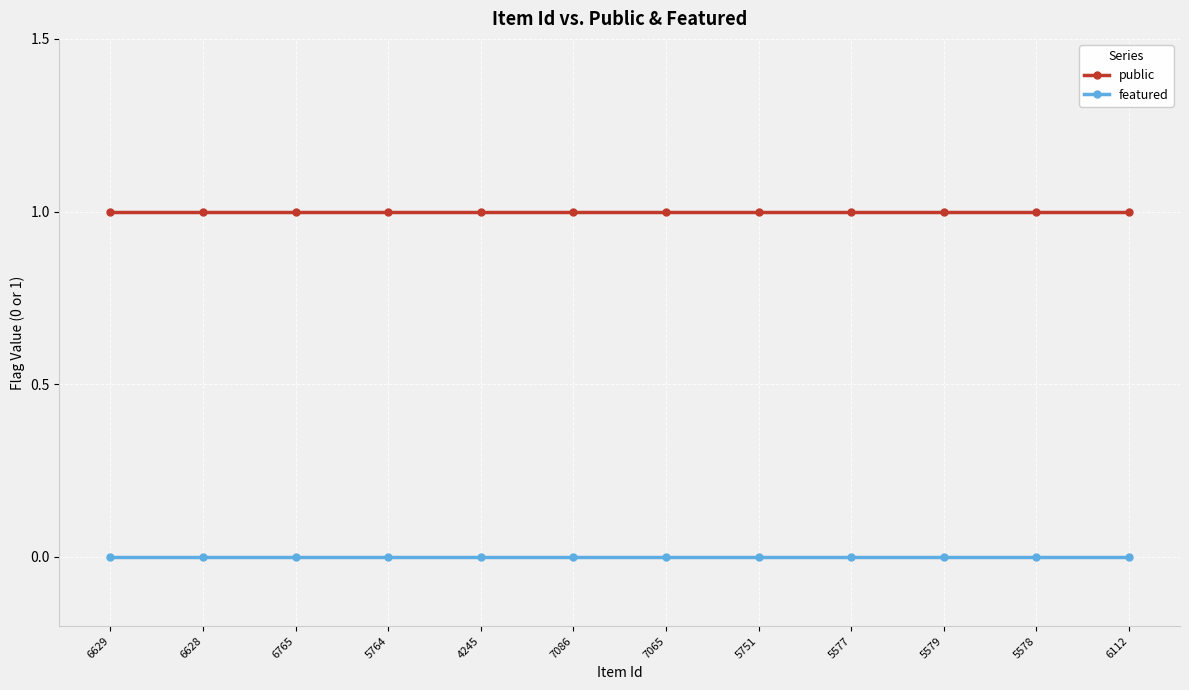

List the series in order of their overall mean, highest first.

public, featured